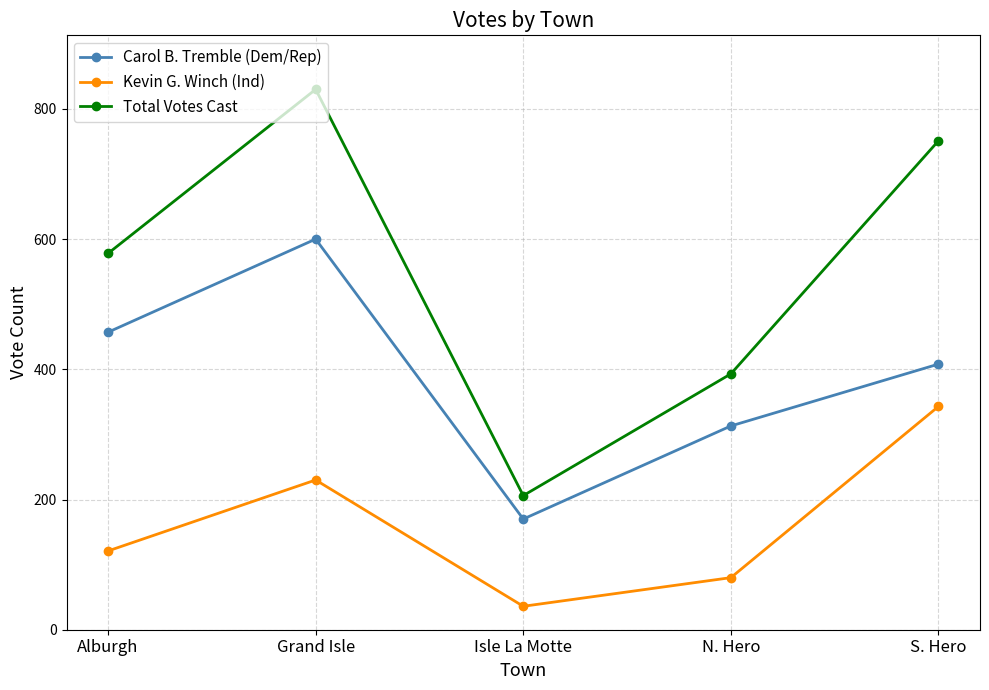

True or false: Kevin G. Winch (Ind) and Carol B. Tremble (Dem/Rep) cross at least once.

False